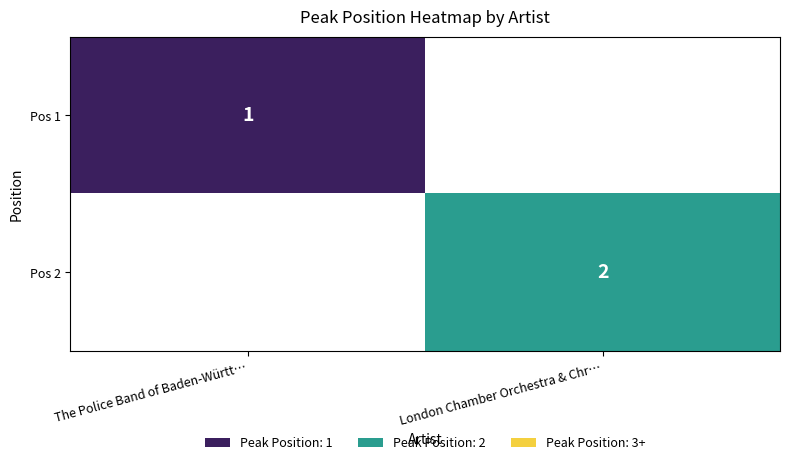

The value of Pos 2 at London Chamber Orchestra & Chr… is 3. True or false?

False